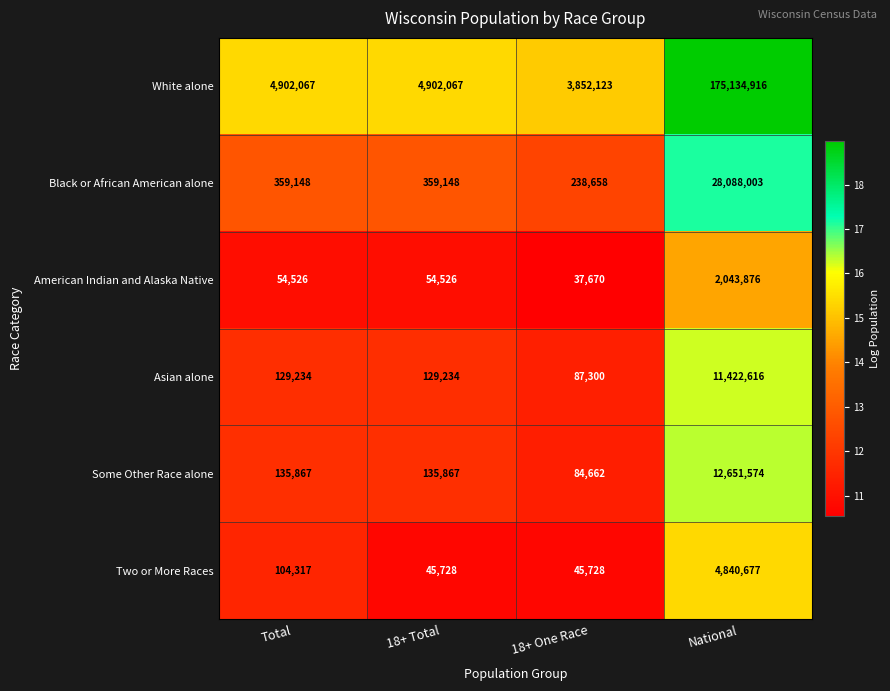

Is it true that White alone equals 6795515 at 18+ One Race?

False